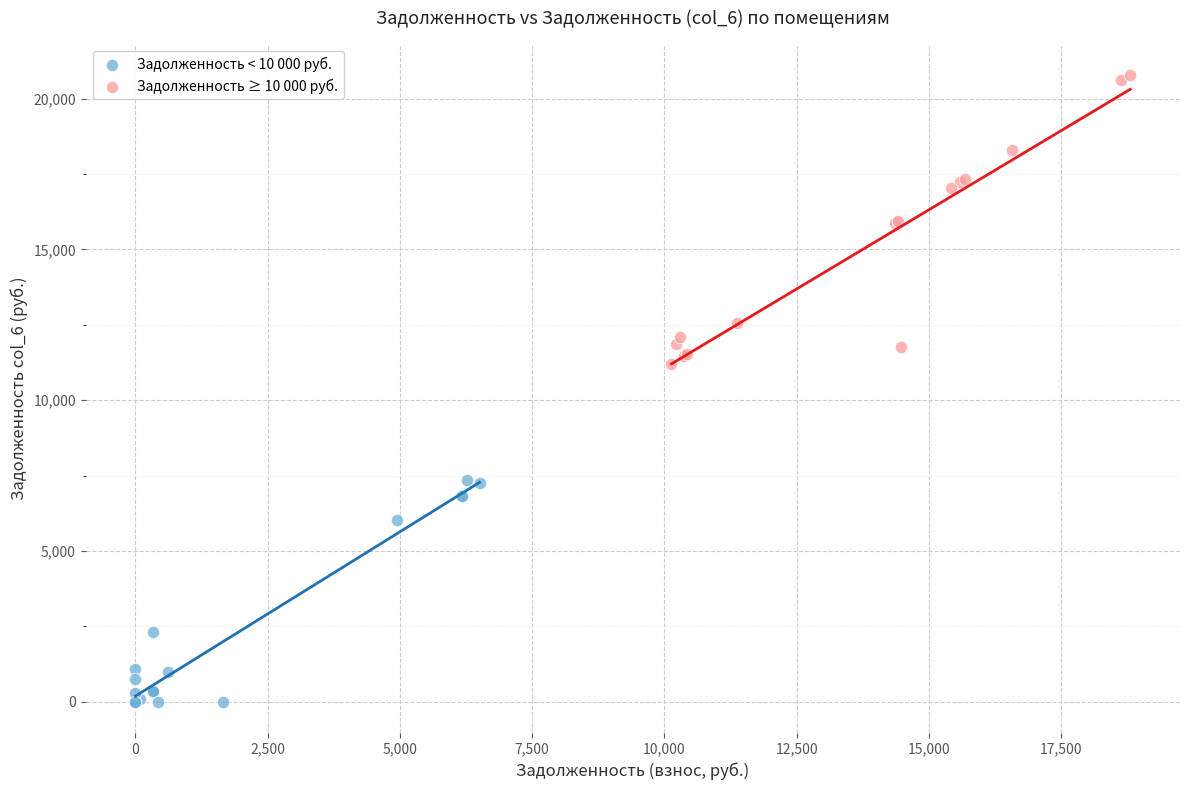

Which series has the largest Y range (max minus min)?

Задолженность ≥ 10 000 руб.